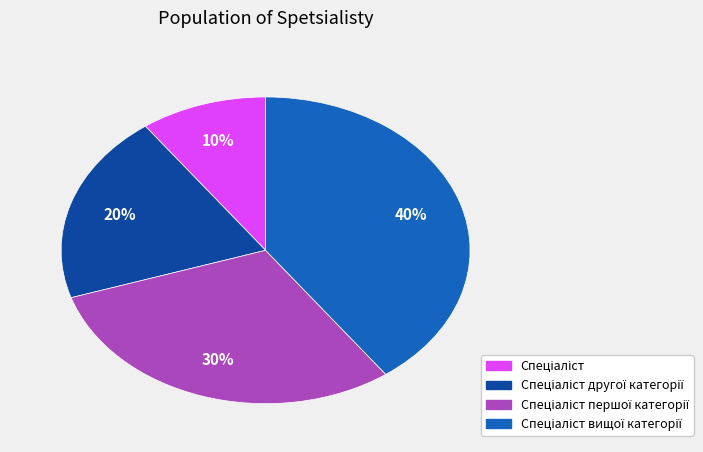

To the nearest percent, what is the difference between the largest and smallest slice percentages?

30%